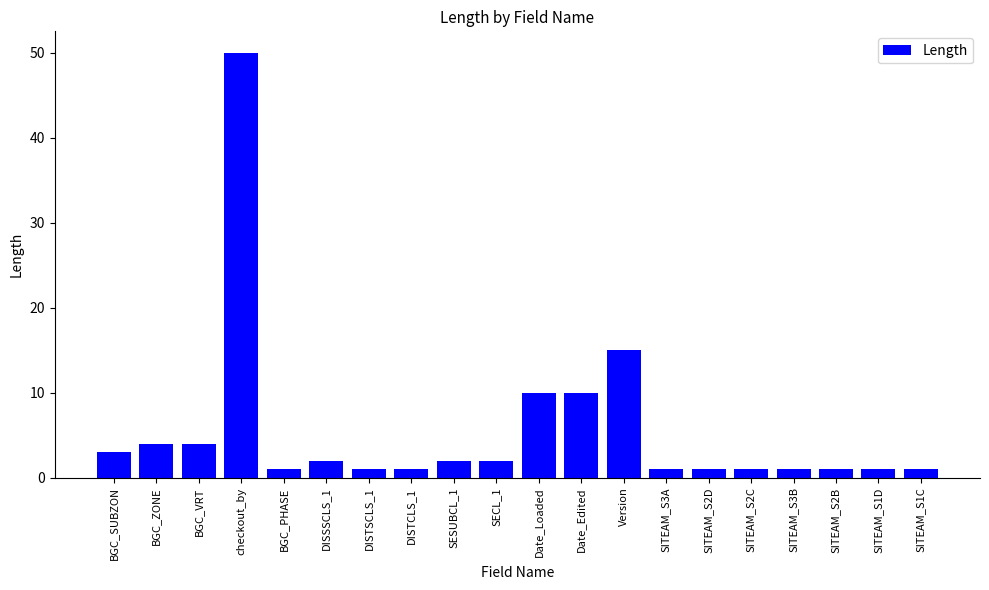

Which category has the highest value across all series?

checkout_by